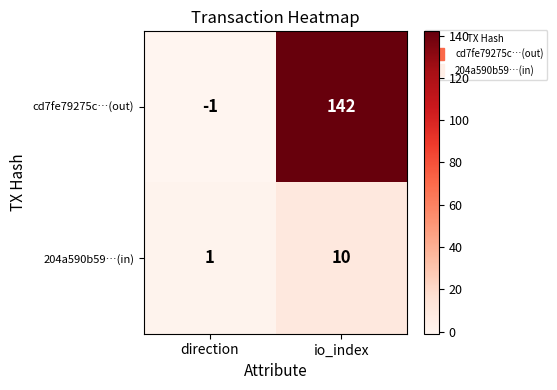

Which series changed the most between direction and io_index?

cd7fe79275c…(out)